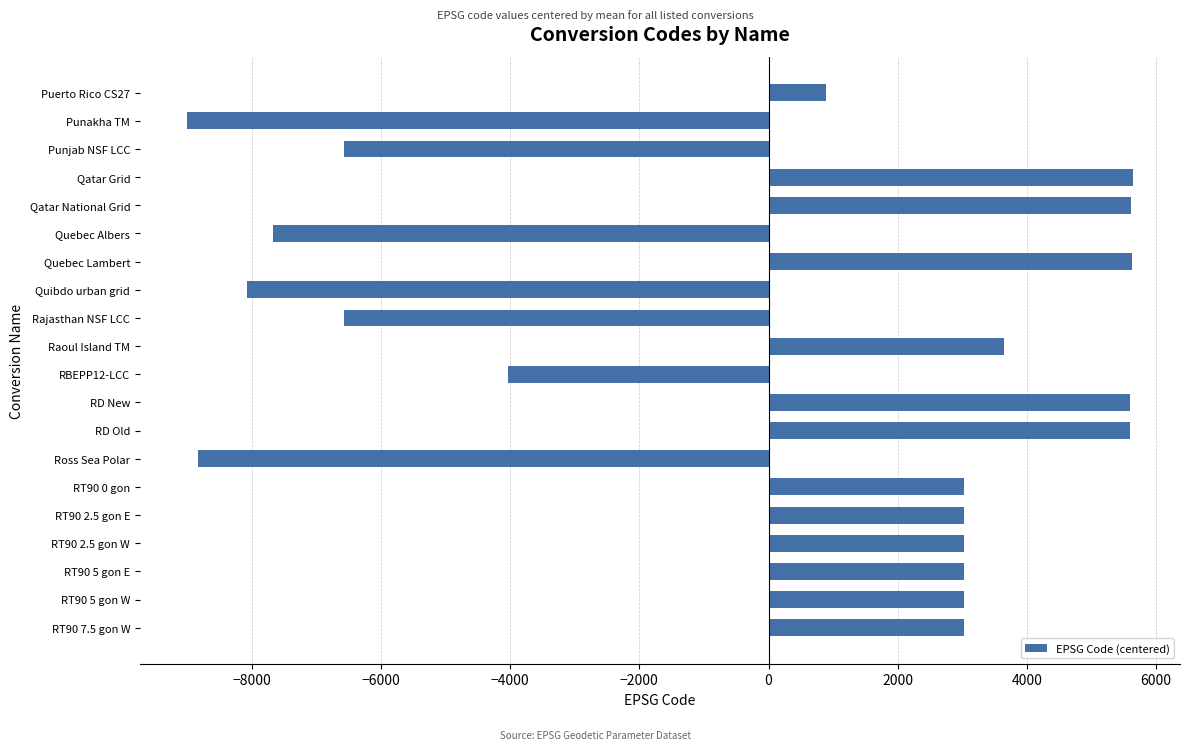

The value at Quebec Albers is -2327.0. True or false?

False